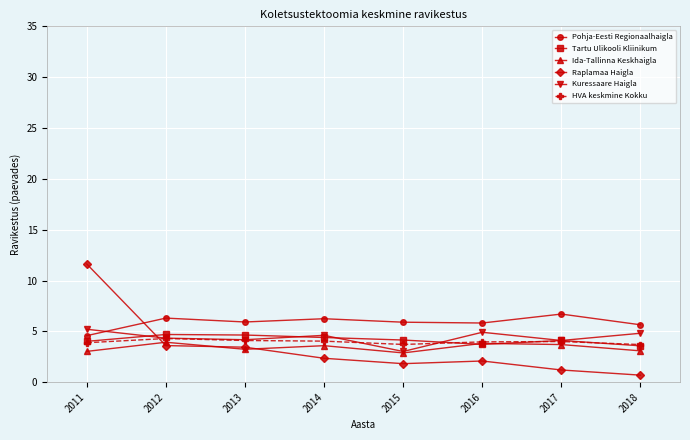

Which label corresponds to the largest value in the chart?

2011